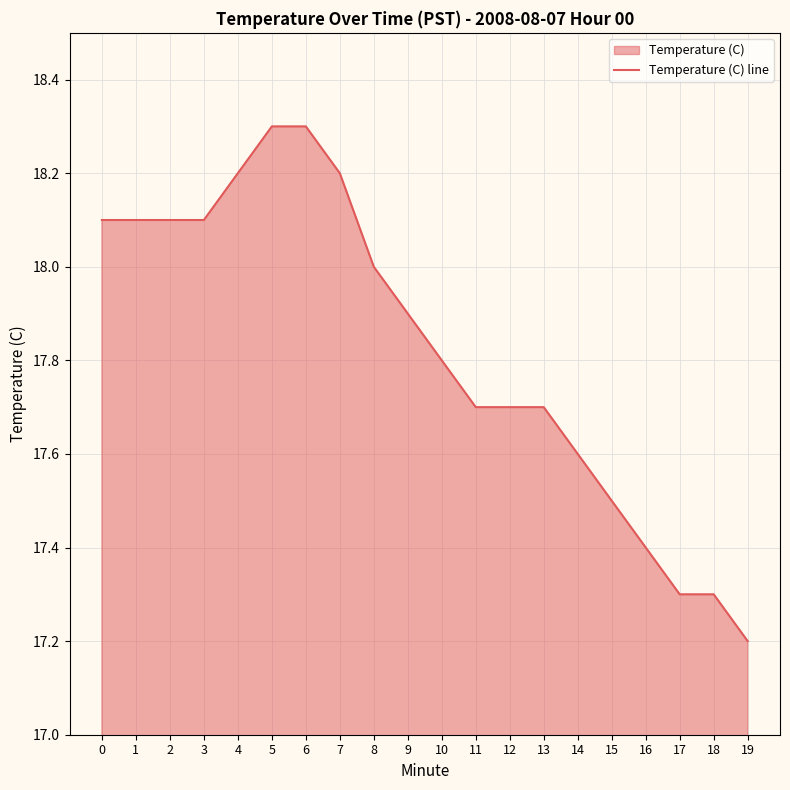

Approximately how many times larger is the value at 8 compared to 19?

1.0